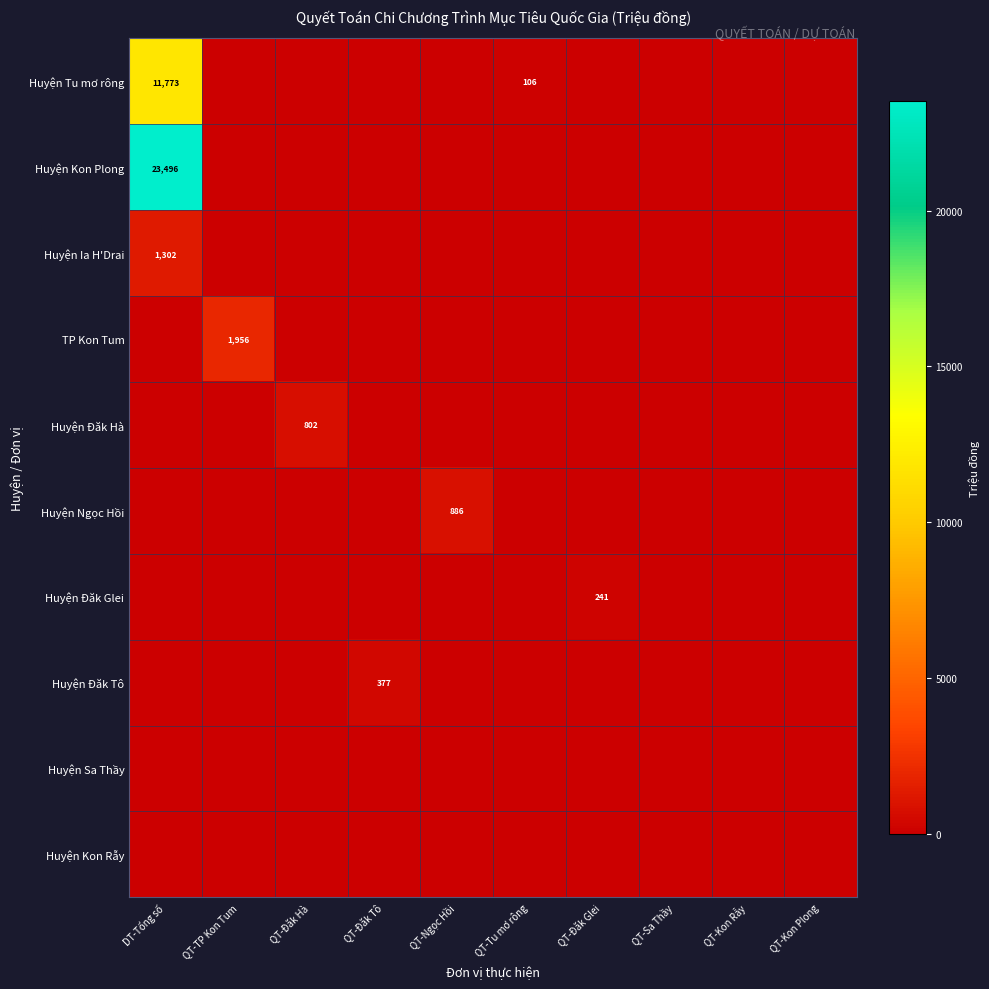

List the series in order of their peak value, lowest first.

Huyện Sa Thầy, Huyện Kon Rẫy, Huyện Đăk Glei, Huyện Đăk Tô, Huyện Đăk Hà, Huyện Ngọc Hồi, Huyện Ia H'Drai, TP Kon Tum, Huyện Tu mơ rông, Huyện Kon Plong